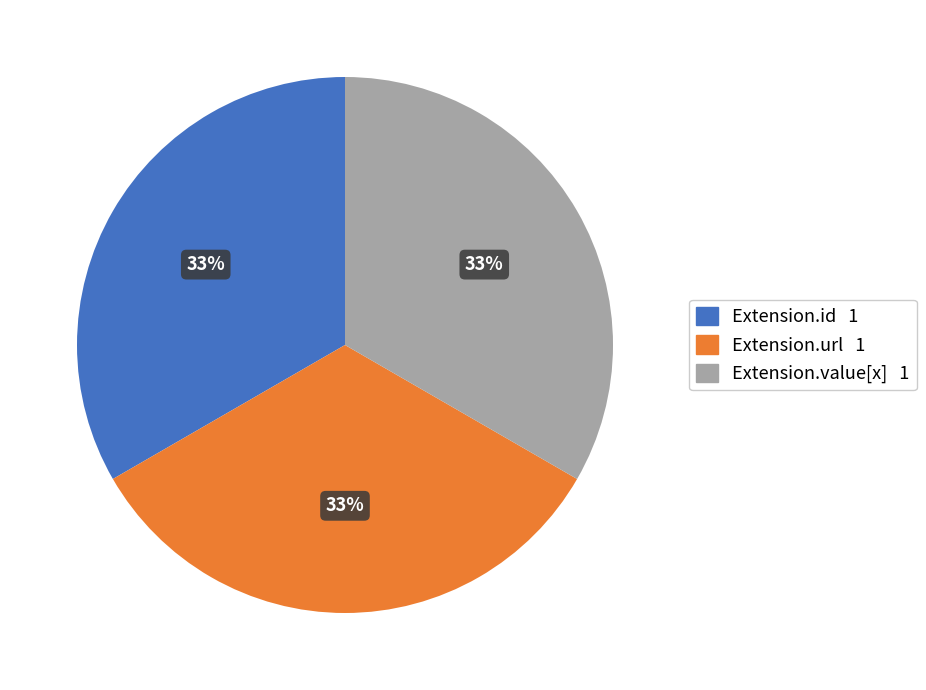

Does any single category account for the majority?

No